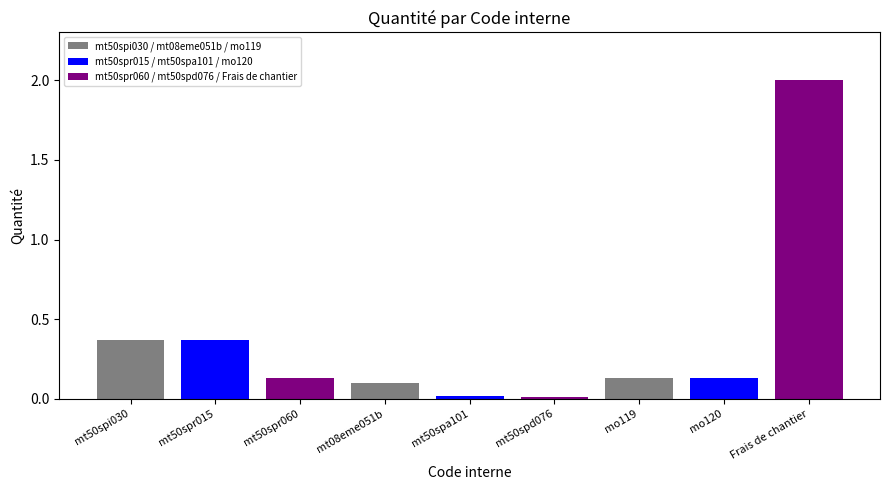

Between mt50spi030 and mo120, which is larger?

mt50spi030